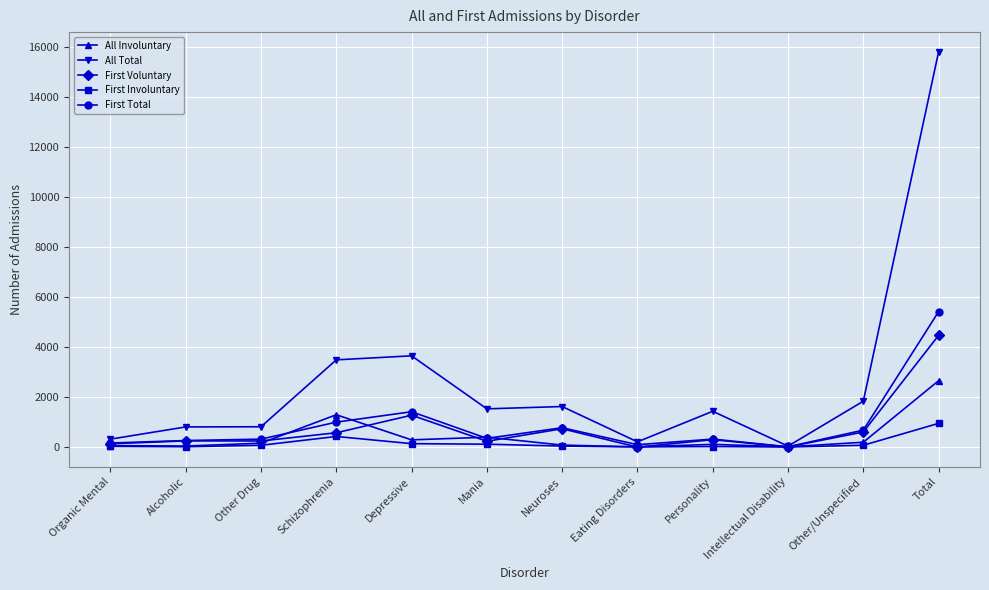

Between Depressive and Personality, which series saw the biggest shift?

All Total